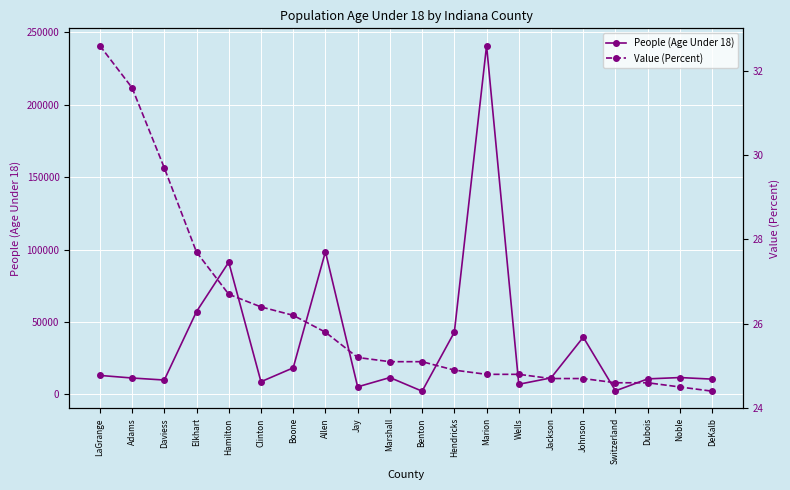

True or false: Value (Percent) and People (Age Under 18) cross at least once.

False